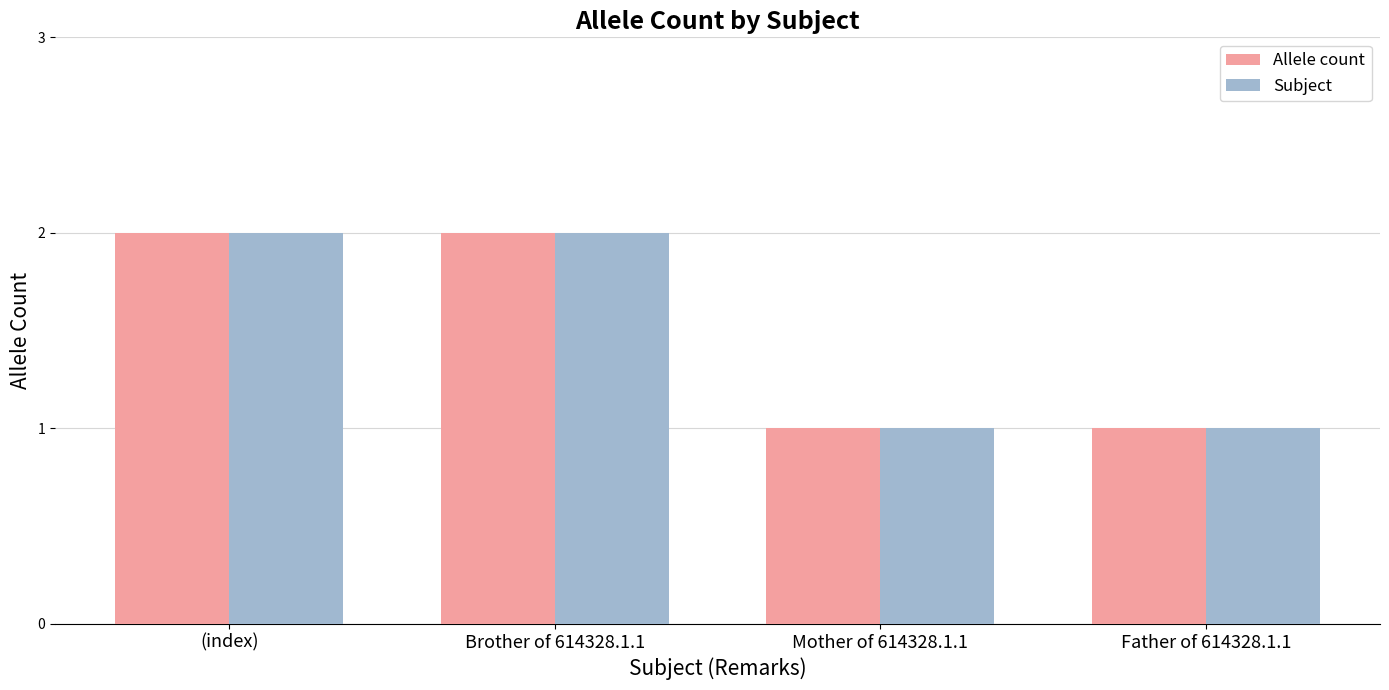

Is it true that Subject equals 2 at Brother of 614328.1.1?

True